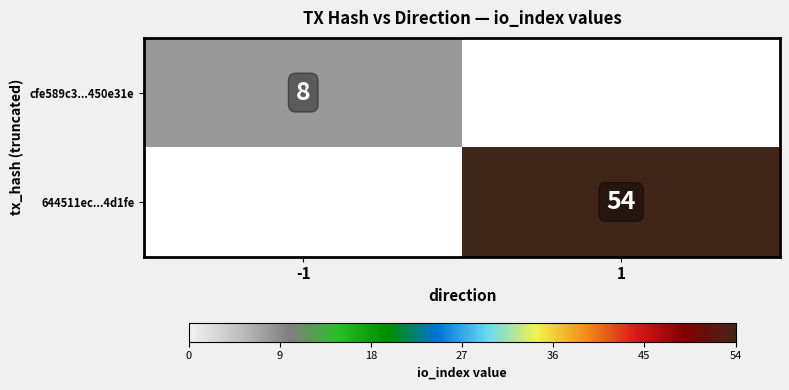

At which category is the sum across all series the highest?

1